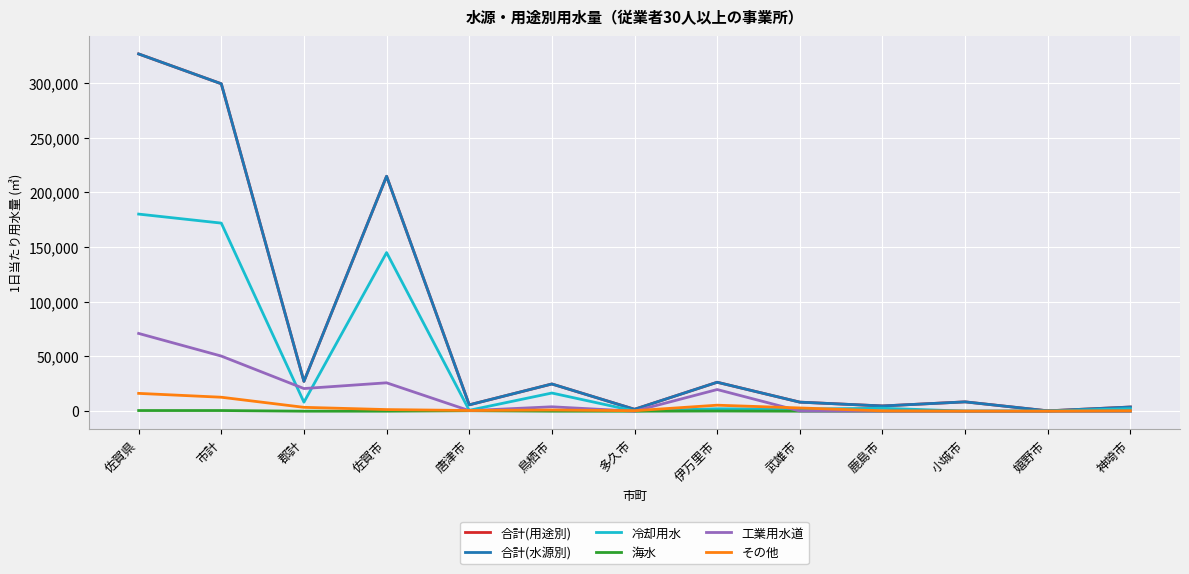

What is the difference between the highest and lowest values at 鳥栖市?

24857